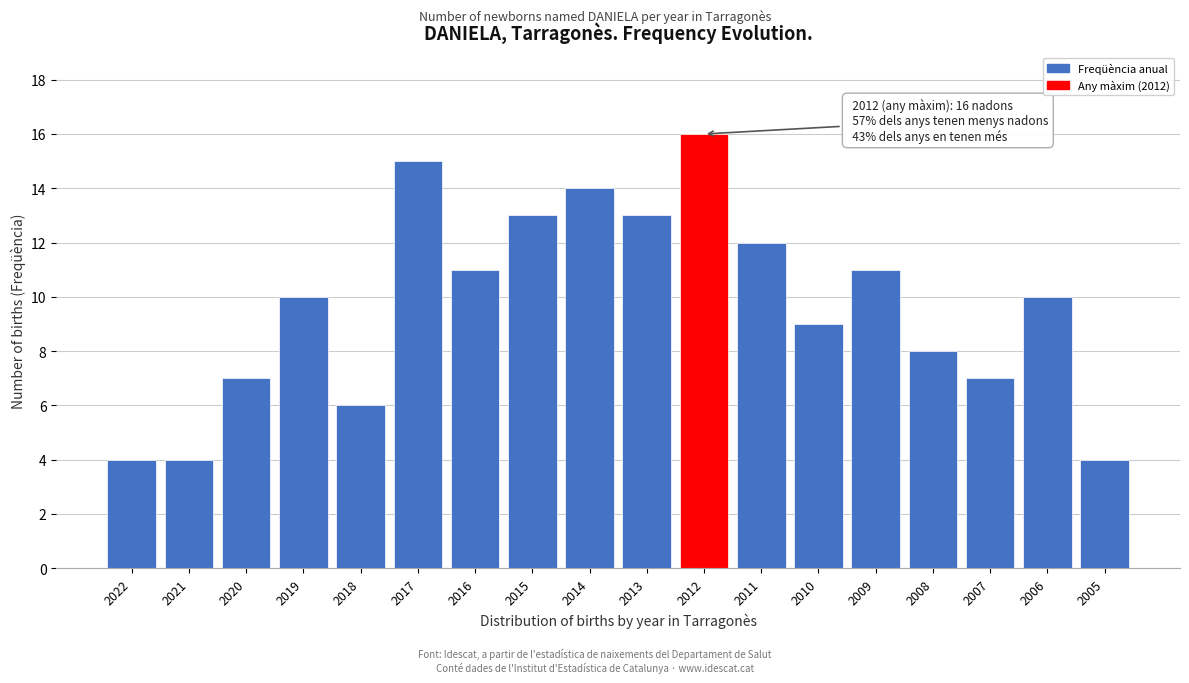

Reading left to right, what are all the values shown in this chart?

2022=4	2021=4	2020=7	2019=10	2018=6	2017=15	2016=11	2015=13	2014=14	2013=13	2012=16	2011=12	2010=9	2009=11	2008=8	2007=7	2006=10	2005=4